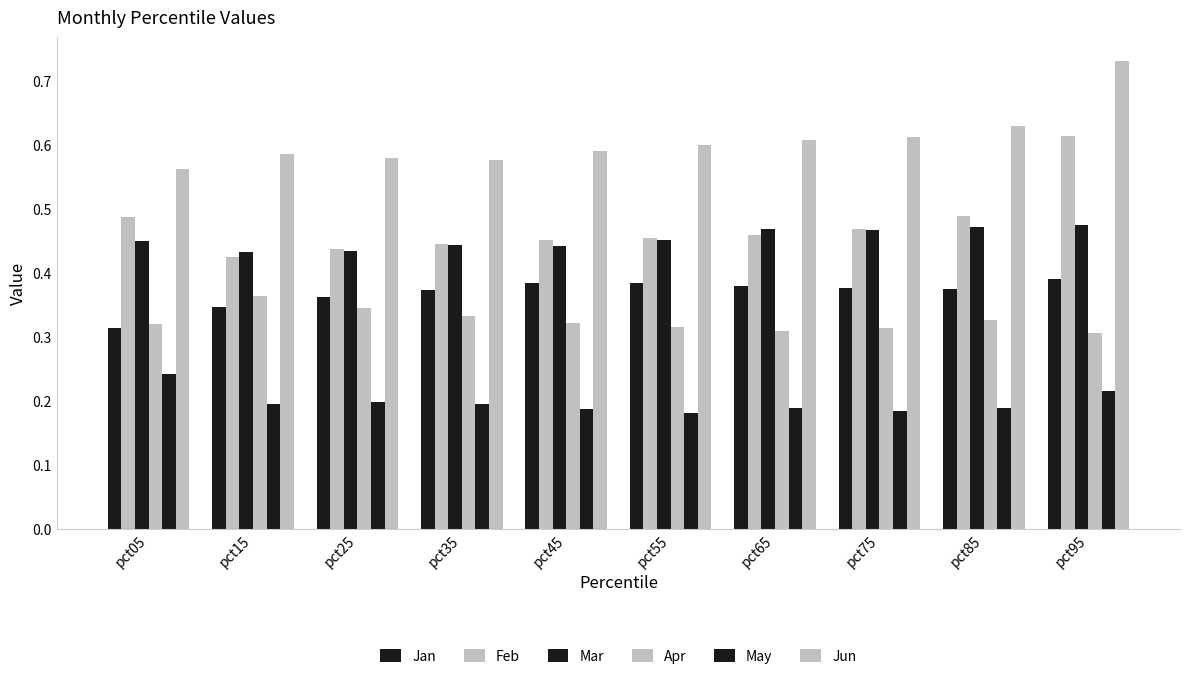

What is the sum of the Mar values at pct05 and pct25?

0.9